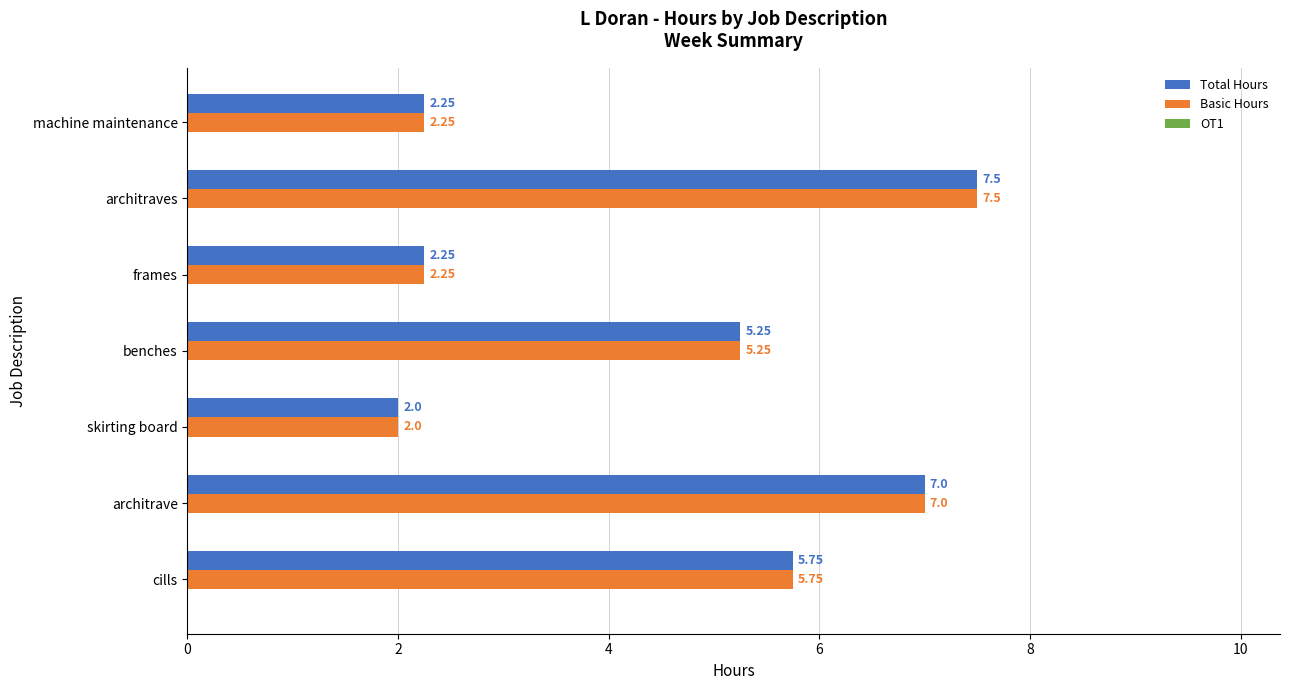

What is the sum of all Total Hours values?

32.0